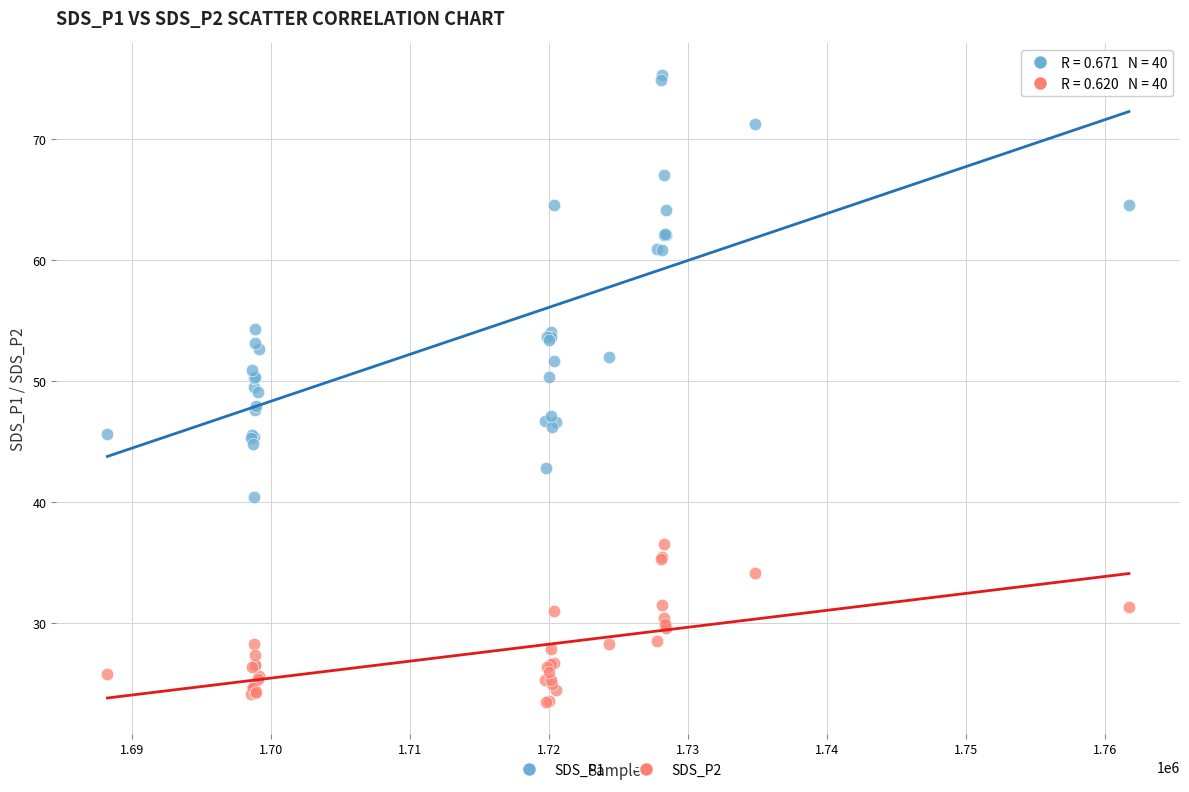

What is the X range (max minus min) for the scatter plot?

73504.0